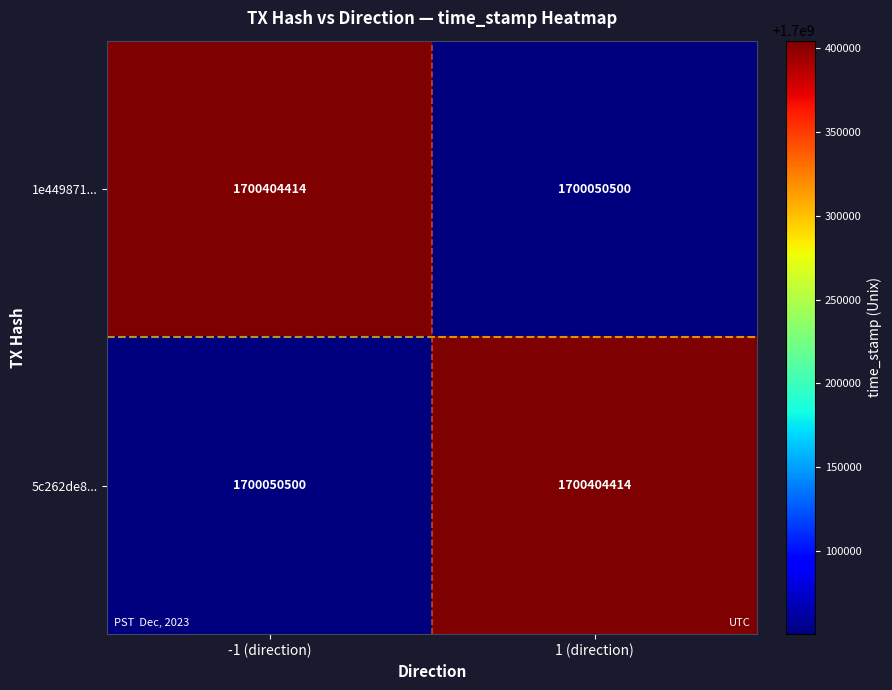

Count the number of categories in the chart.

2